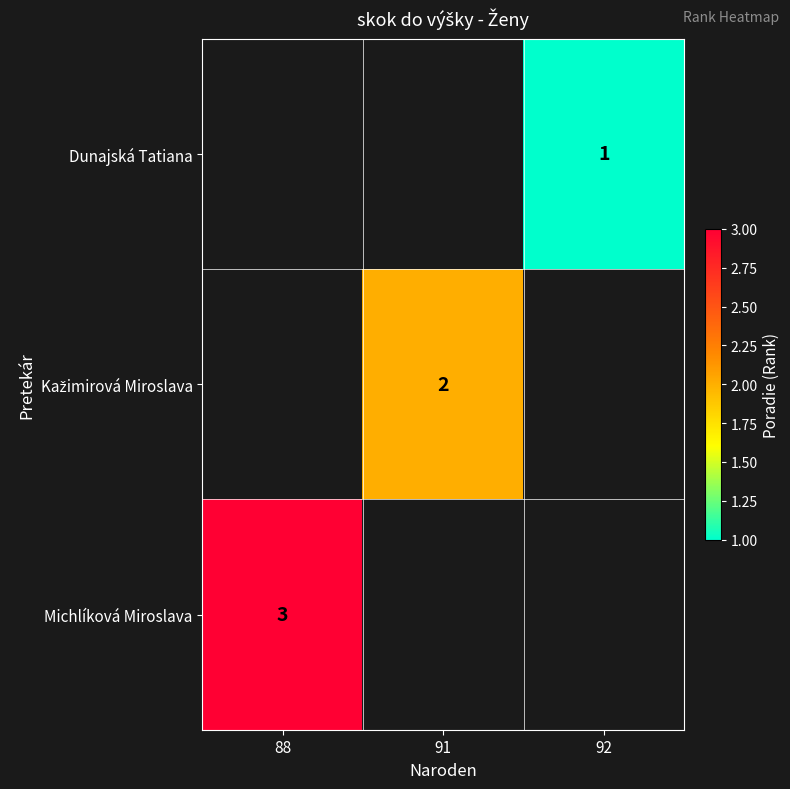

Is it true that Michlíková Miroslava equals 5 at 88?

False